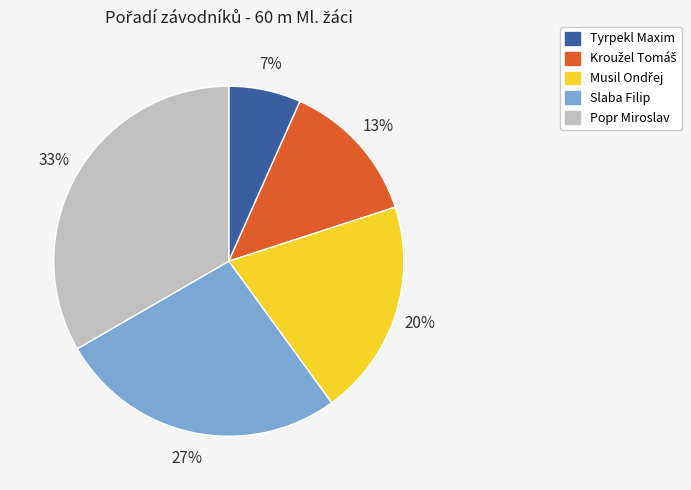

Which category has the smallest portion of the pie?

Tyrpekl Maxim